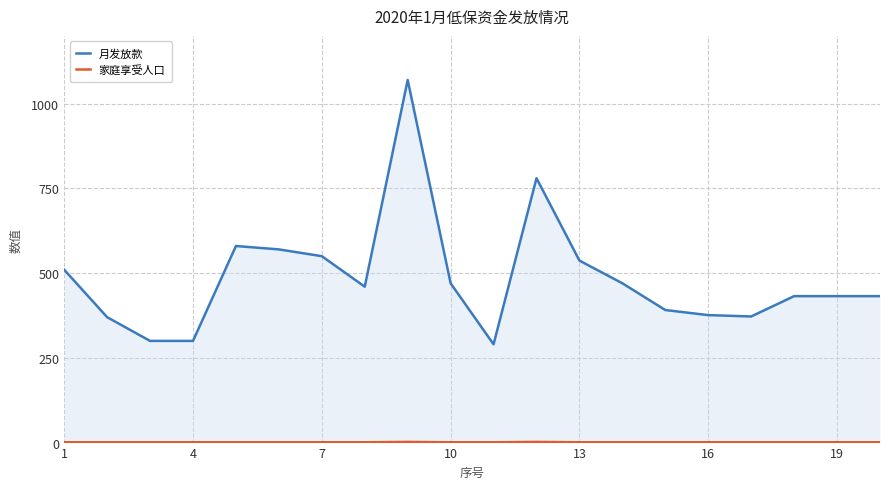

List the series in order of their overall mean, lowest first.

家庭享受人口, 月发放款